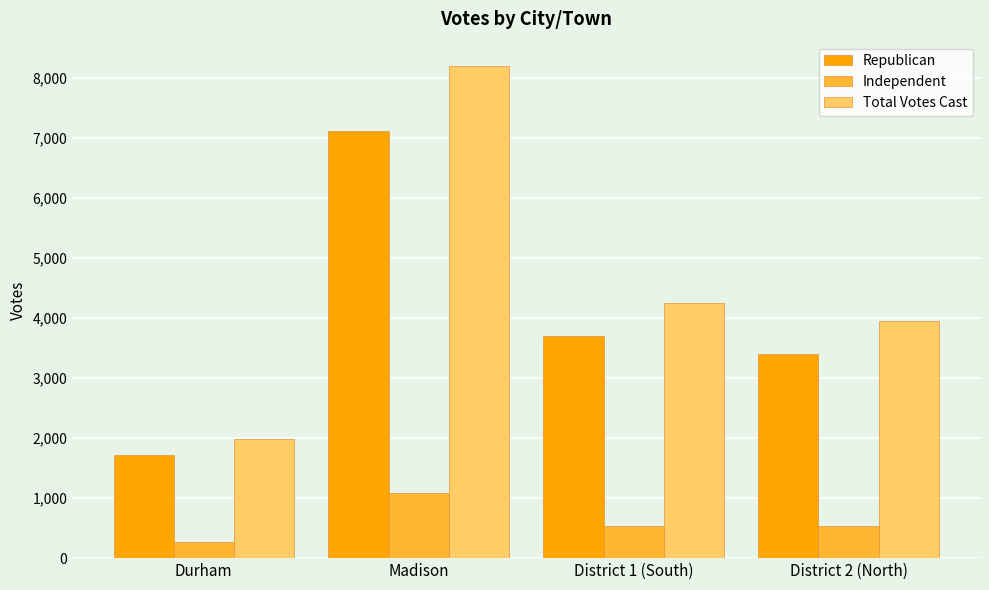

Reading right to left, what are all the values shown in this chart?

Republican: District 2 (North)=3405	District 1 (South)=3706	Madison=7111	Durham=1721
Independent: District 2 (North)=542	District 1 (South)=542	Madison=1084	Durham=264
Total Votes Cast: District 2 (North)=3947	District 1 (South)=4248	Madison=8195	Durham=1985